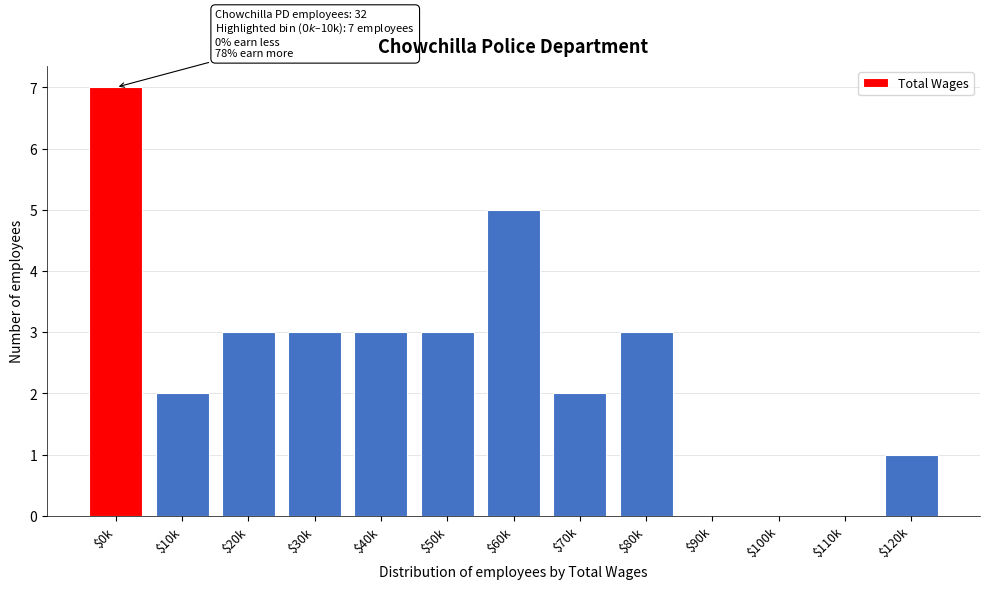

True or false: the data shows 0 at $70k.

False